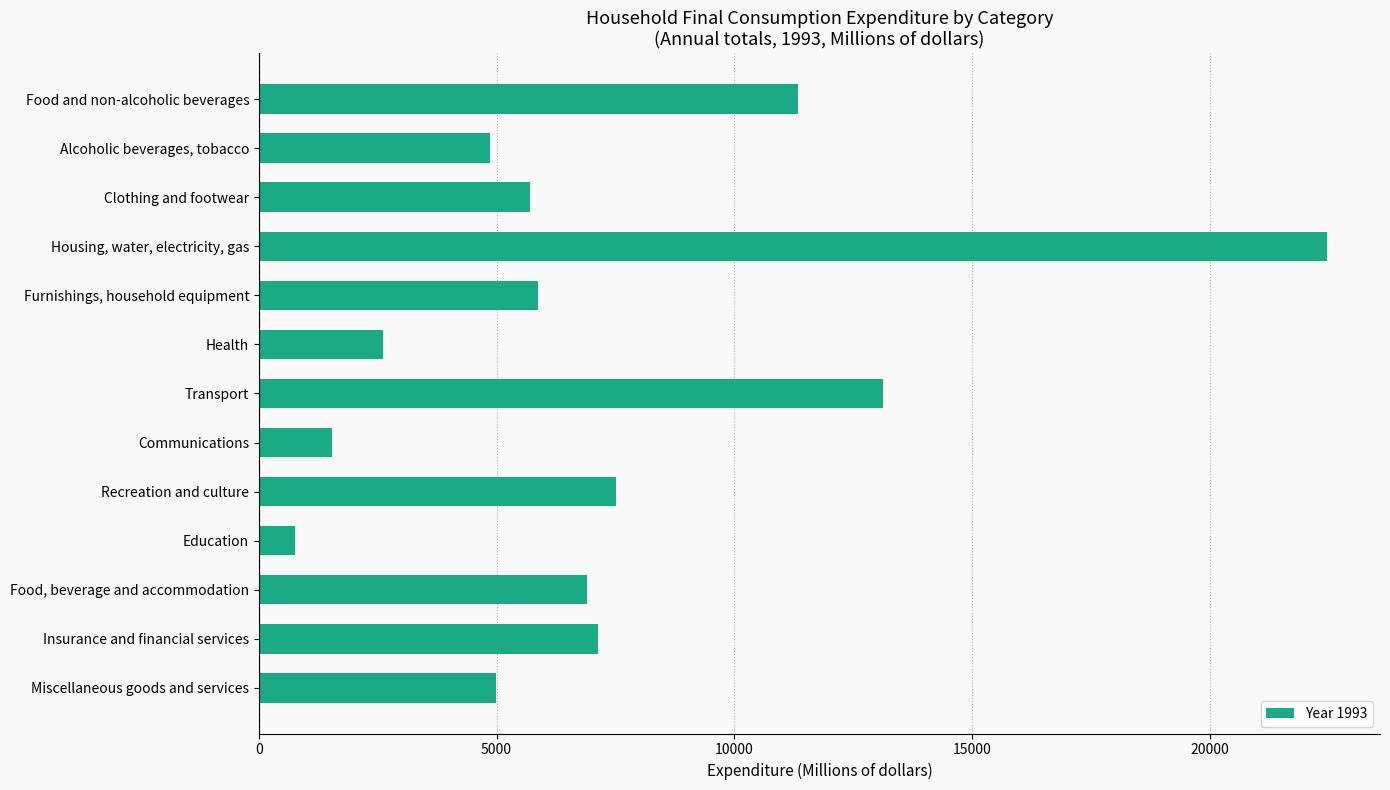

Approximately how many times larger is the value at Miscellaneous goods and services compared to Transport?

0.4